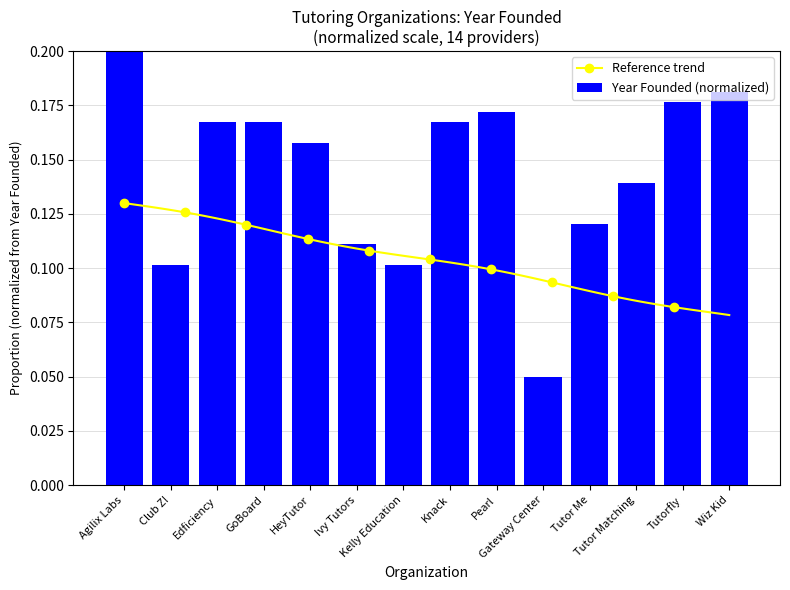

Reading left to right, transcribe all the data shown in this chart.

Agilix Labs=0.2	Club Z!=0.1	Edficiency=0.2	GoBoard=0.2	HeyTutor=0.2	Ivy Tutors=0.1	Kelly Education=0.1	Knack=0.2	Pearl=0.2	Gateway Center=0.1	Tutor Me=0.1	Tutor Matching=0.1	Tutorfly=0.2	Wiz Kid=0.2